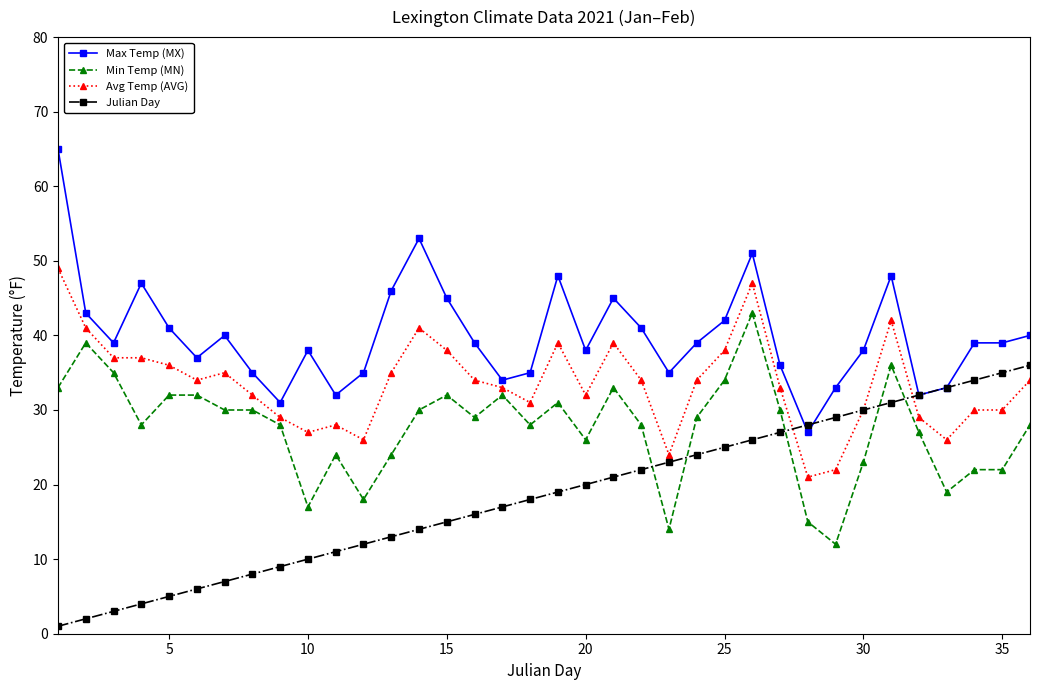

Which series has the largest total across all categories?

Max Temp (MX)